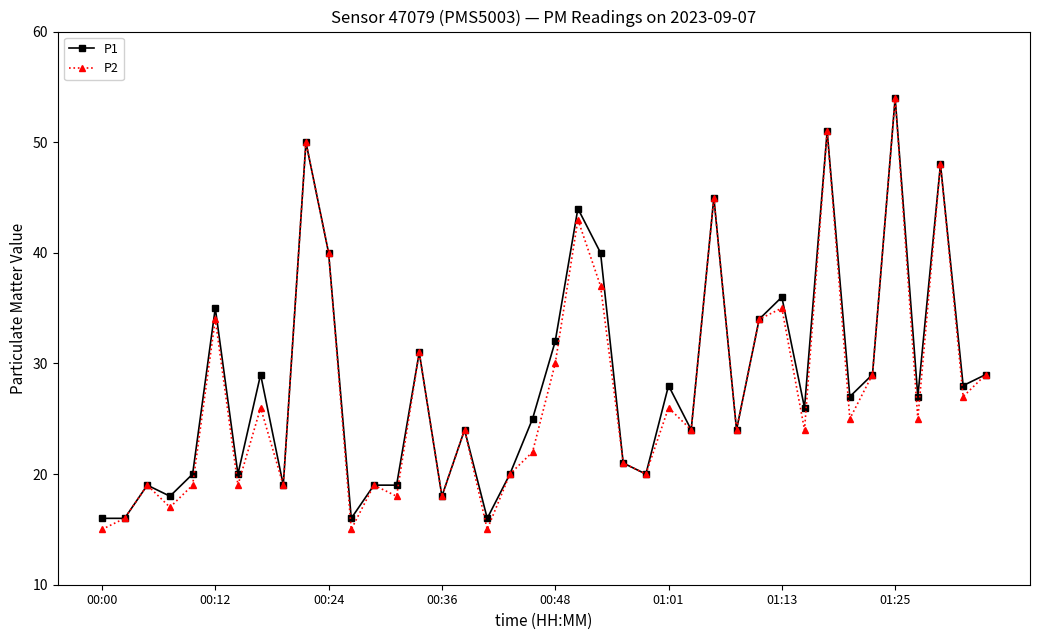

What is the greatest value displayed?

54